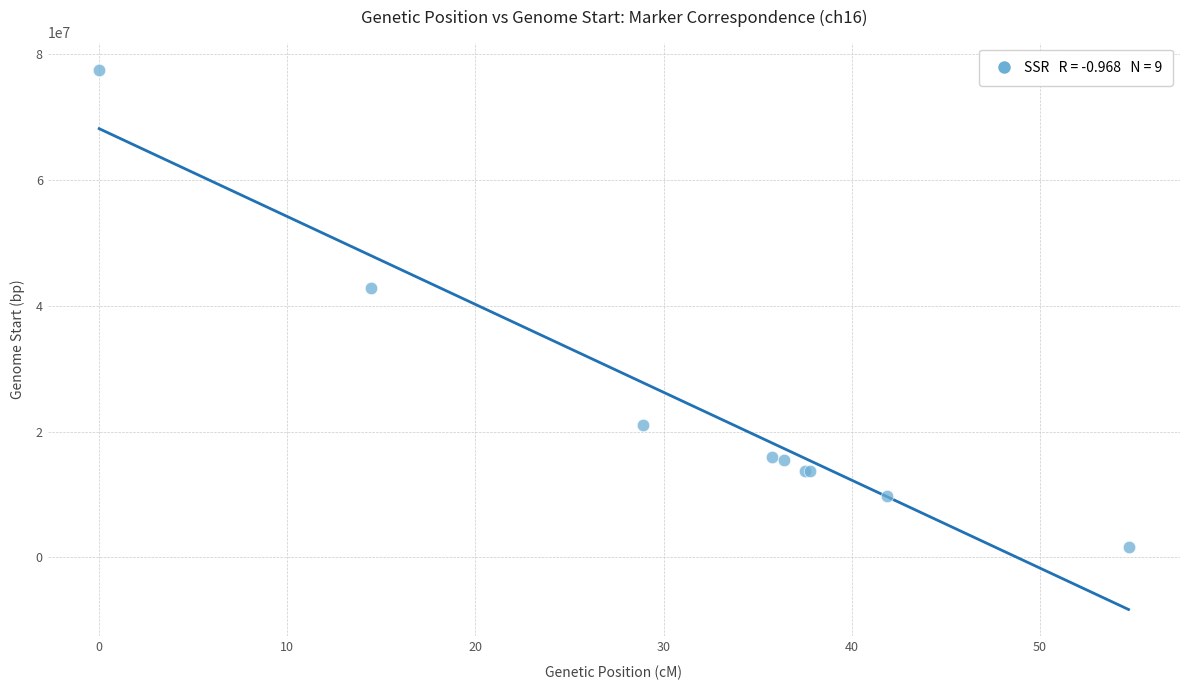

What Y value in the scatter plot is closest to 39618945?

42904367